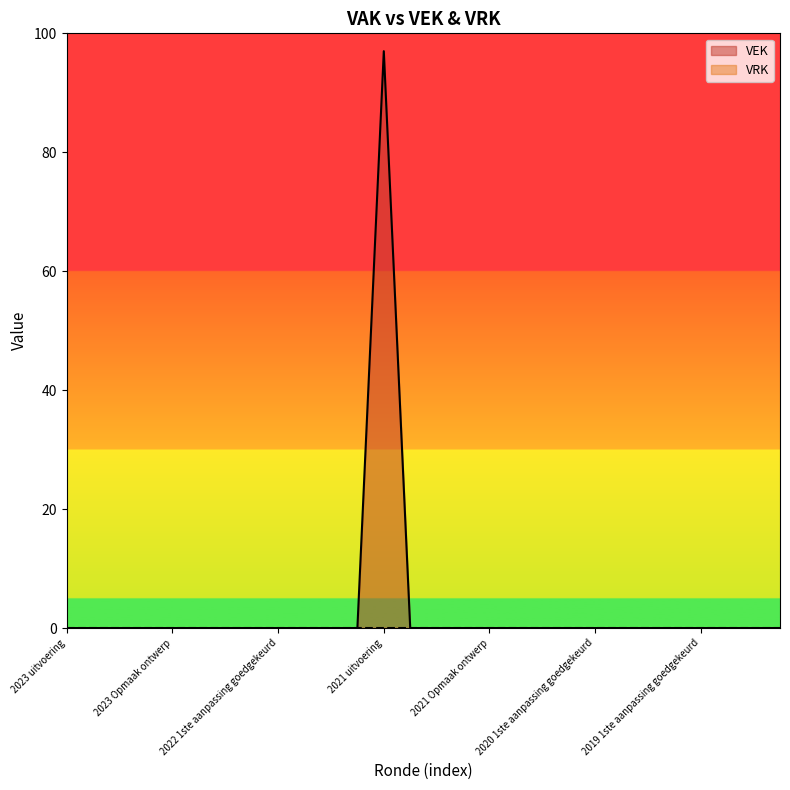

Which category has the lowest value across all series?

2023 uitvoering